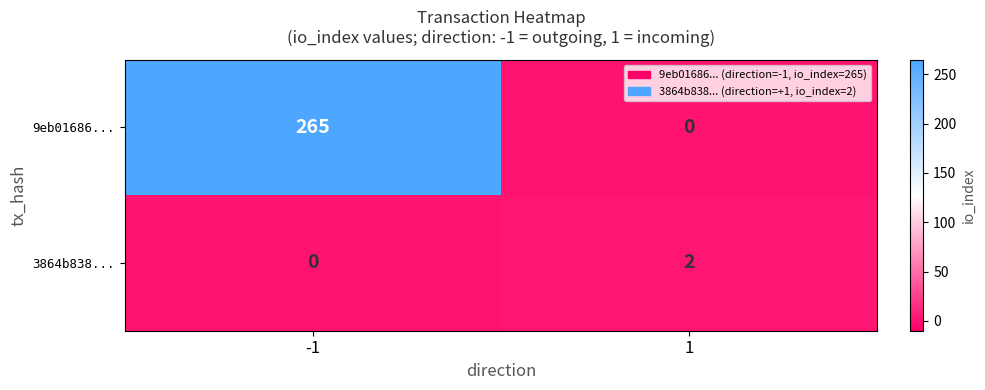

Is it true that 3864b838... equals 1 at 1?

False